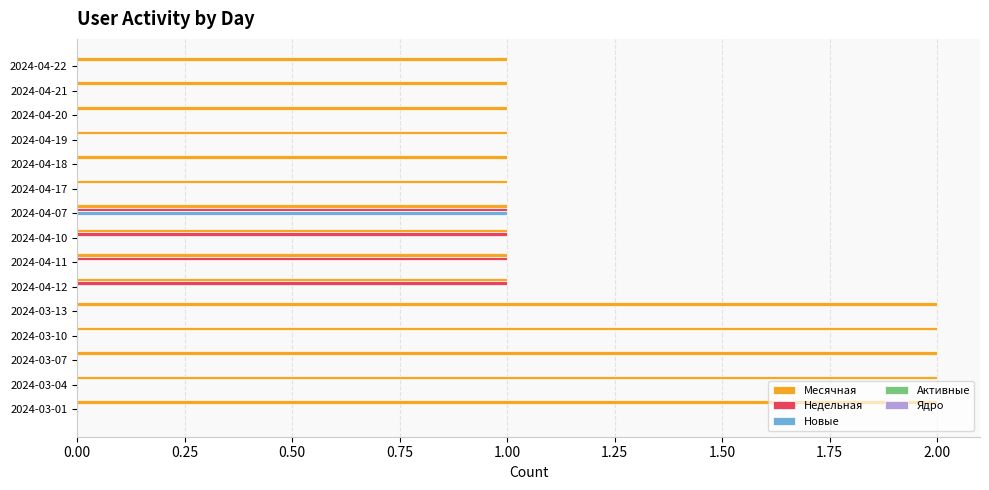

Which series changed the most between 2024-04-17 and 2024-03-01?

Месячная